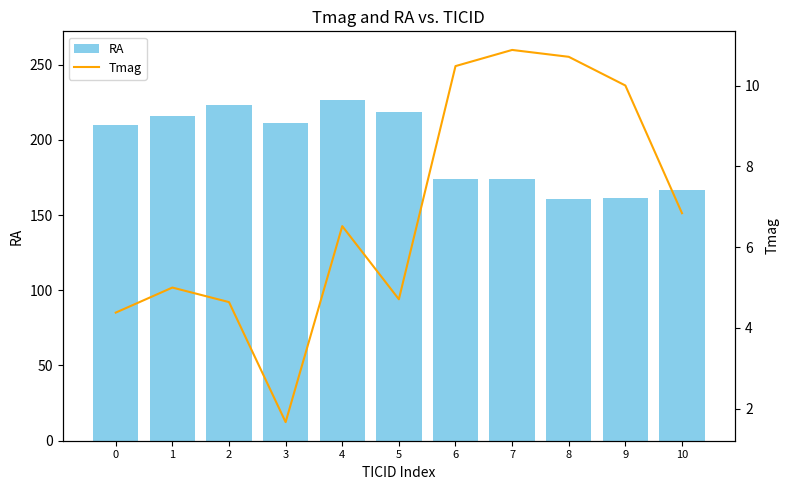

What is the value of the Tmag bar at the 8th from the left?

10.9